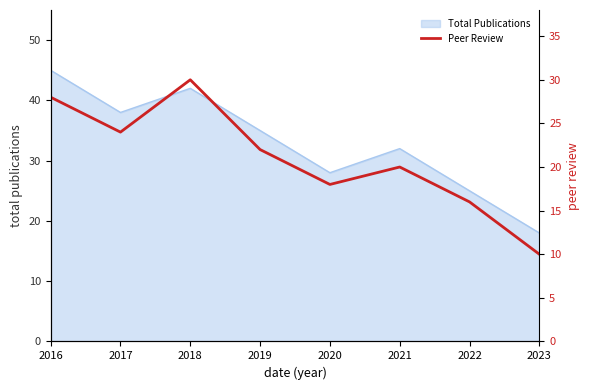

Is it true that Total Publications equals 35 at 2019?

True